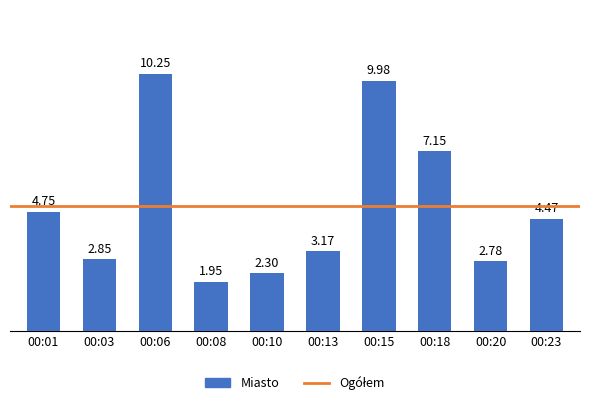

What is the difference between the second highest and minimum values?

8.0